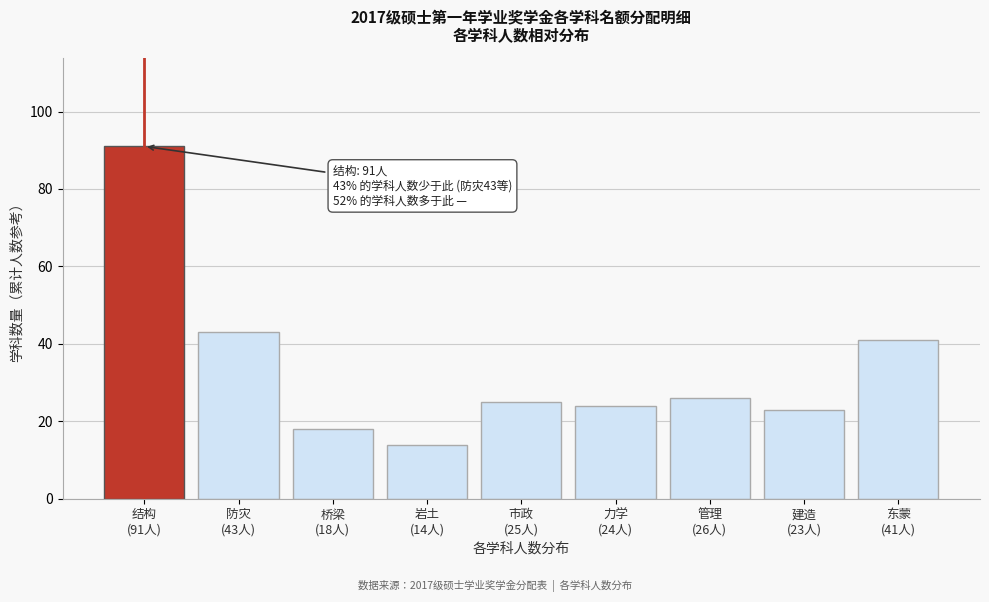

Reading left to right, list all the values displayed in this chart.

91	43	18	14	25	24	26	23	41